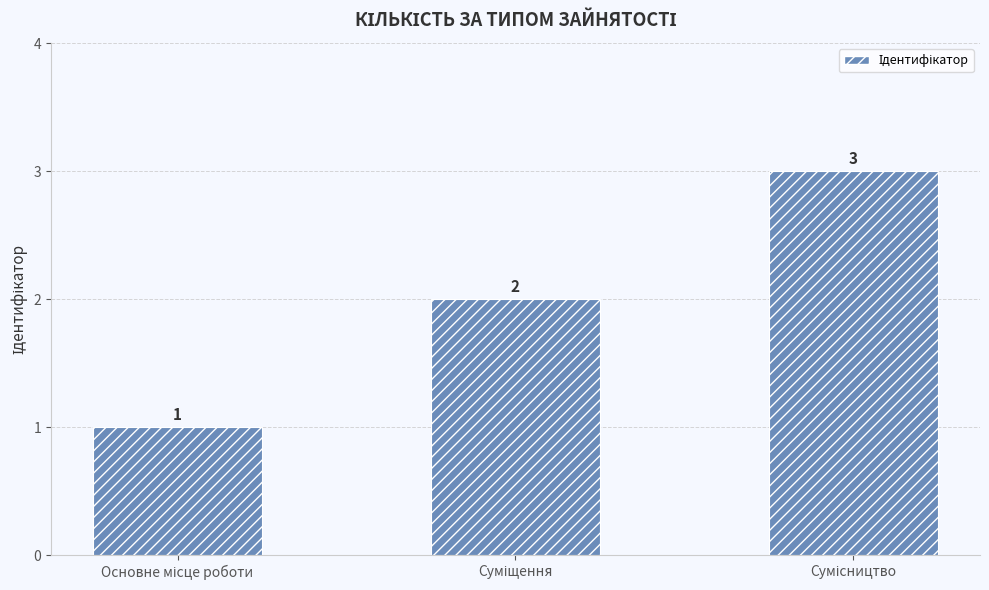

What is the value of the 1st bar from the left?

1